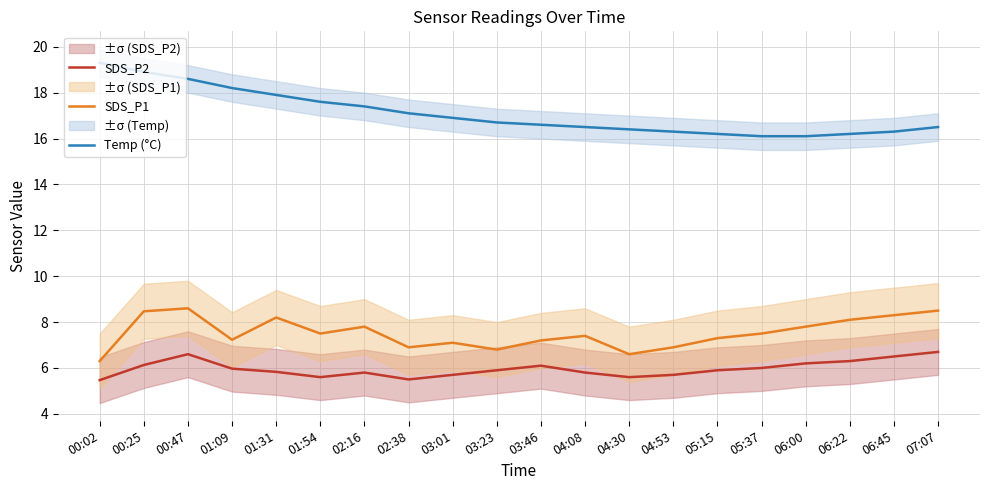

Does the chart have visible grid lines?

Yes